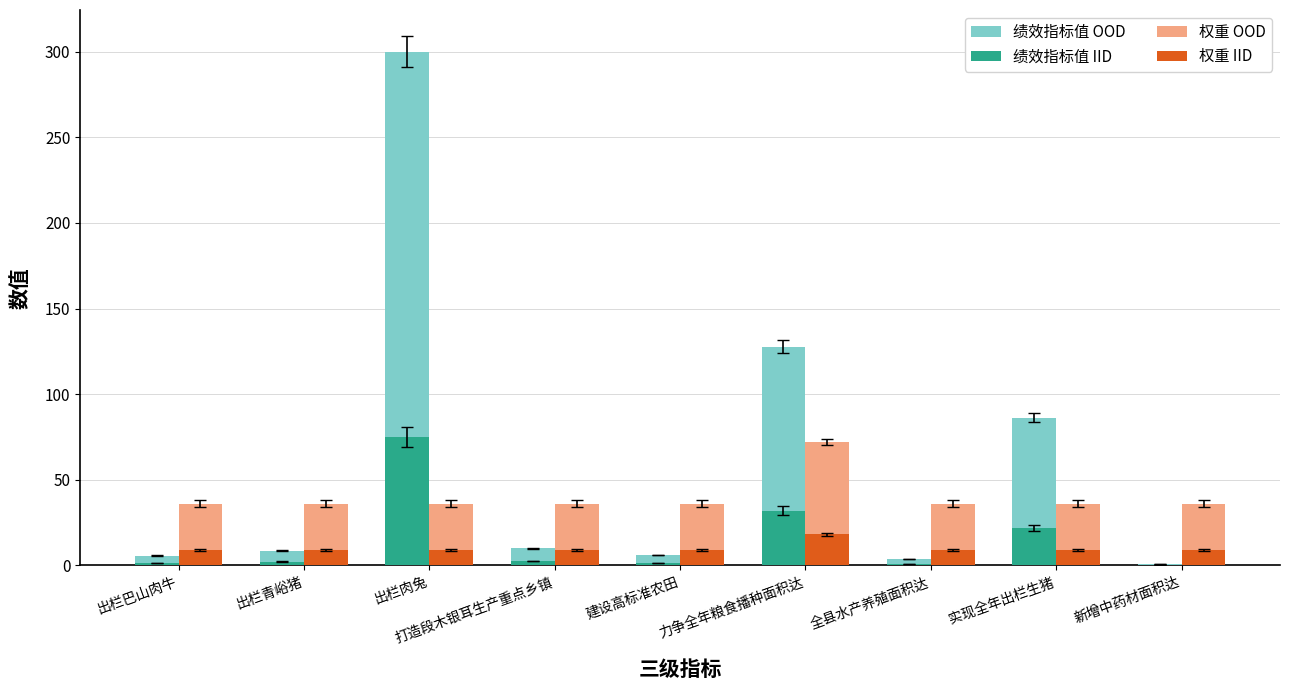

At which category is the sum across all series the highest?

出栏肉兔